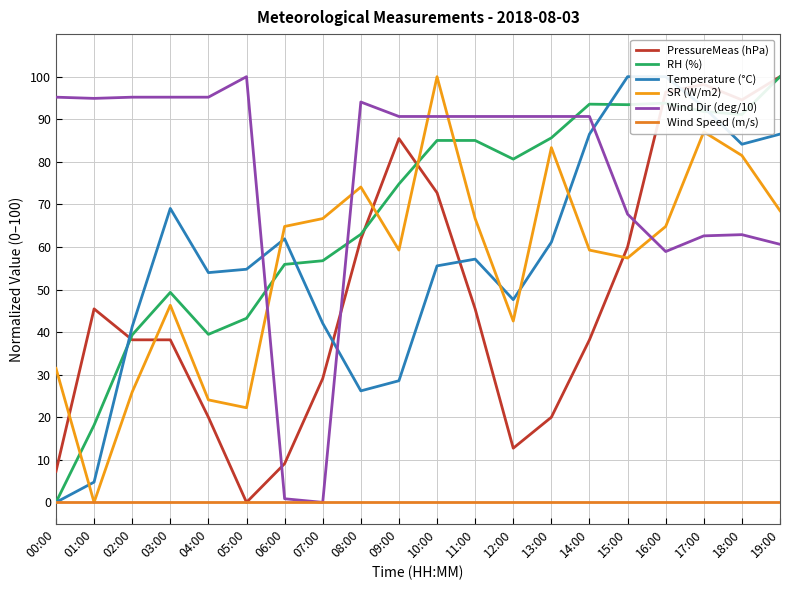

How many times do PressureMeas (hPa) and RH (%) cross each other?

4